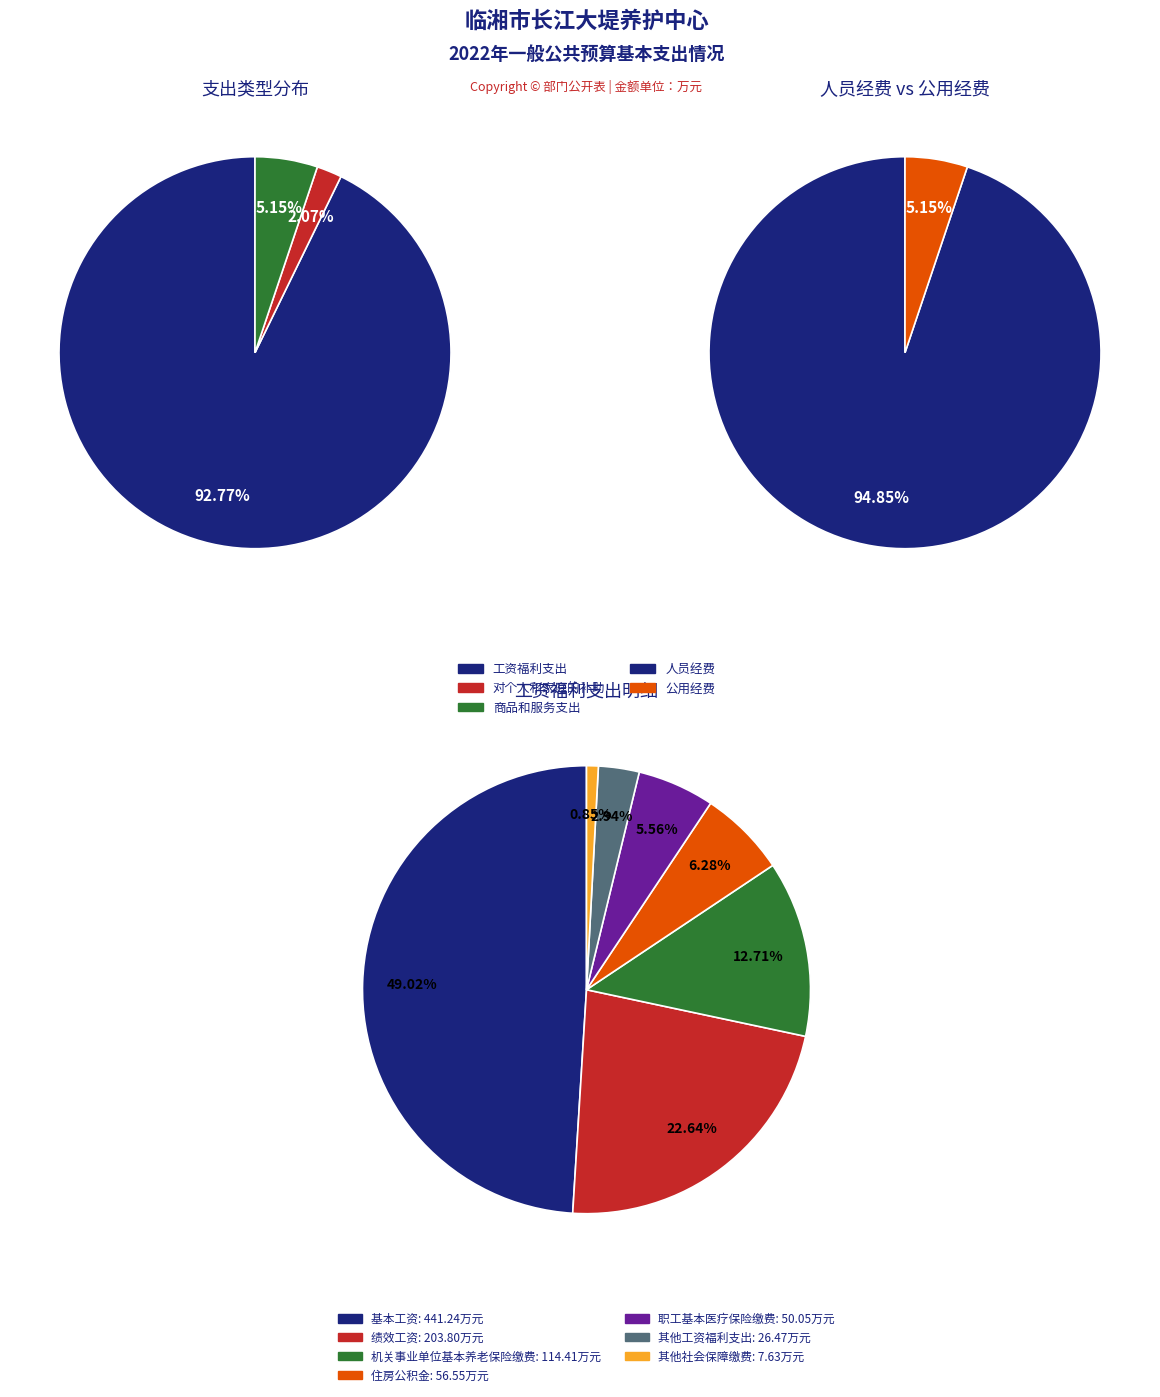

To the nearest percent, what portion does 对个人和家庭的补助 represent?

2%